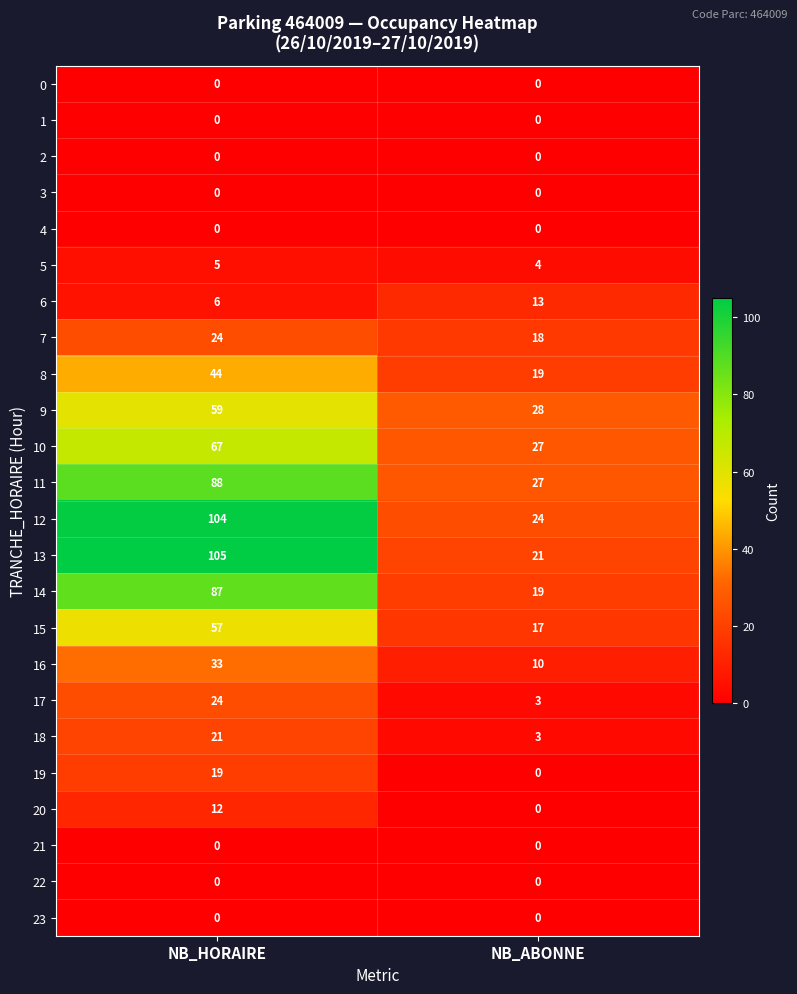

Which series has the largest total across all categories?

12